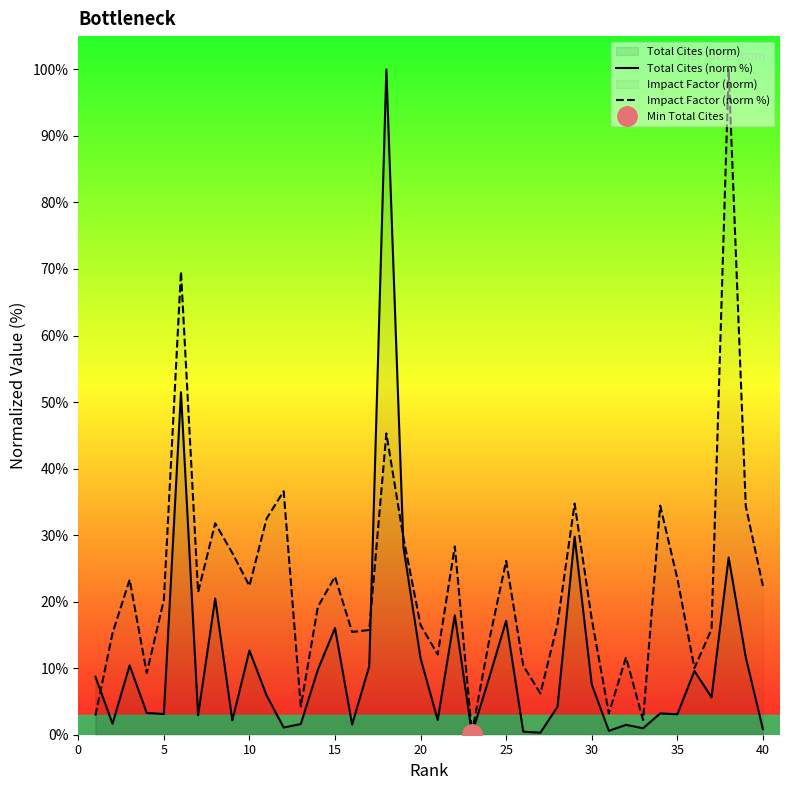

Is it true that Impact Factor (norm %) equals 21.2 at 28?

False